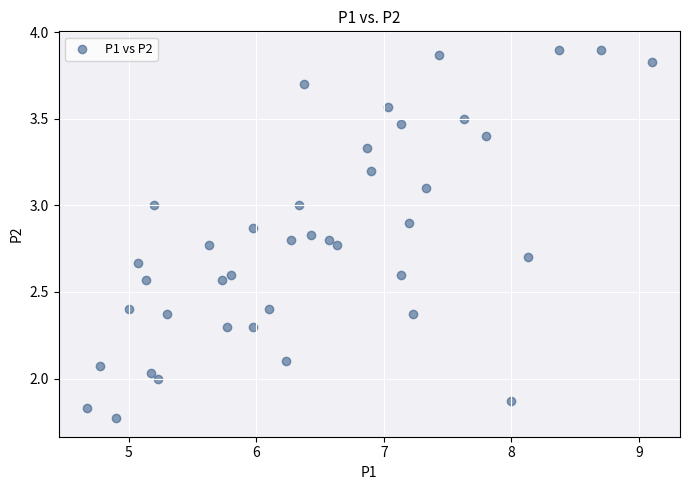

What is the range of X values (max minus min)?

4.4